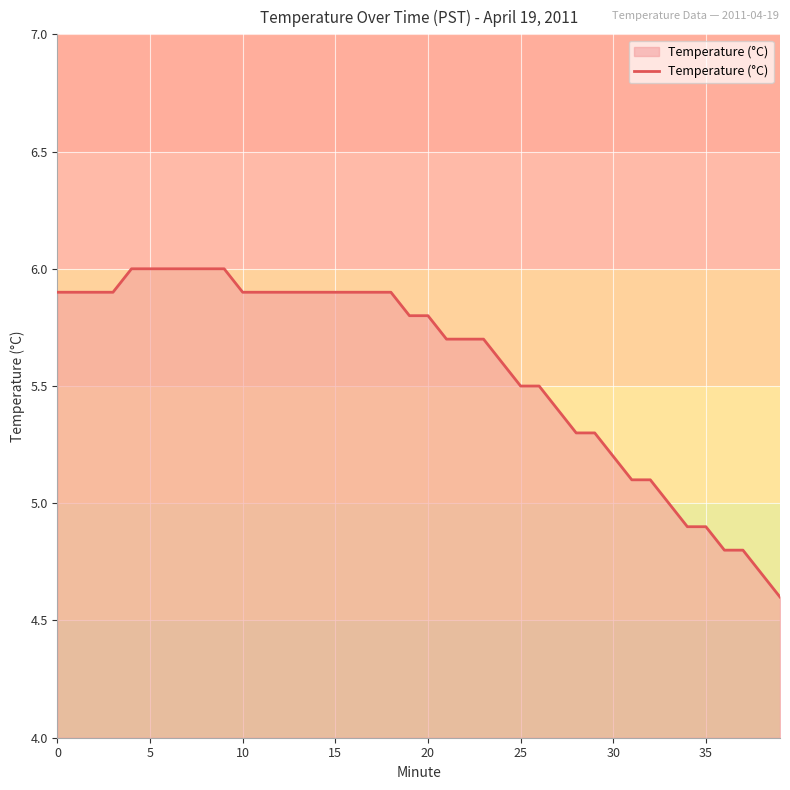

What is the minimum value shown in the chart?

4.6